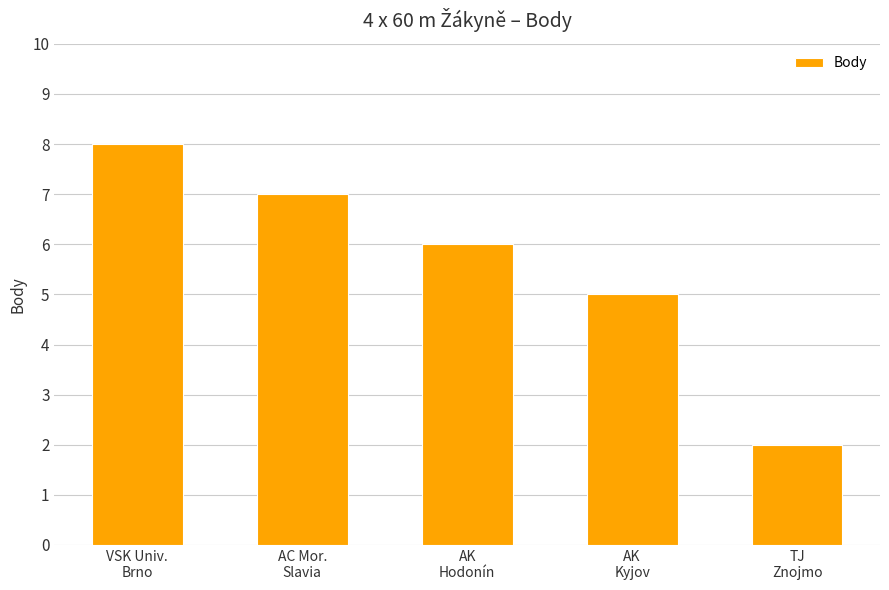

List the labels in order of value, largest first.

VSK Univ.
Brno, AC Mor.
Slavia, AK
Hodonín, AK
Kyjov, TJ
Znojmo